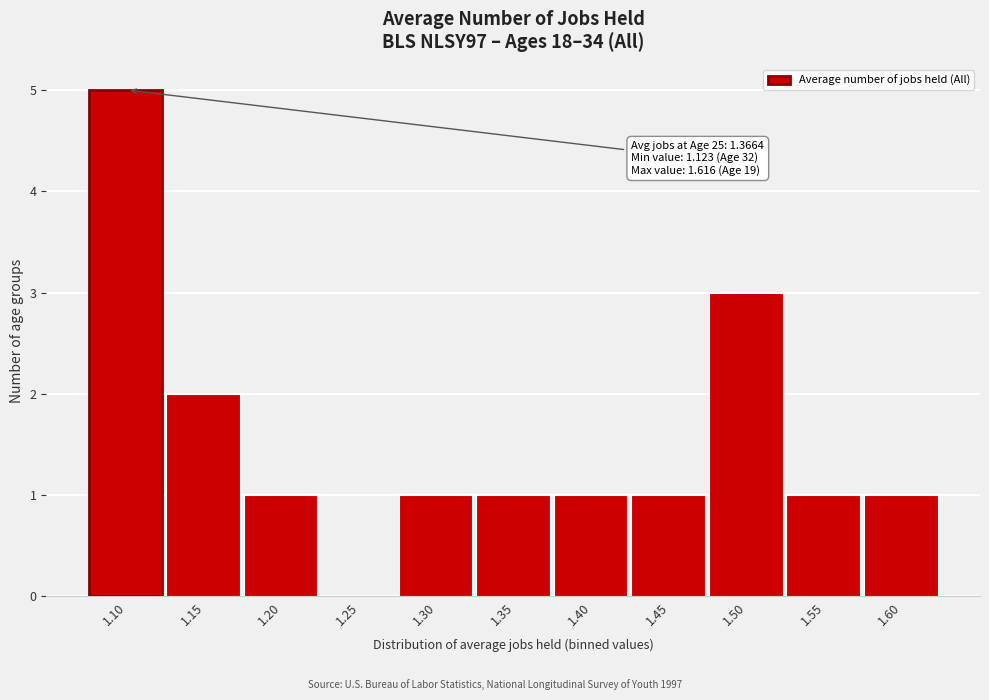

Reading left to right, list all the values displayed in this chart.

1.10=5	1.15=2	1.20=1	1.25=0	1.30=1	1.35=1	1.40=1	1.45=1	1.50=3	1.55=1	1.60=1